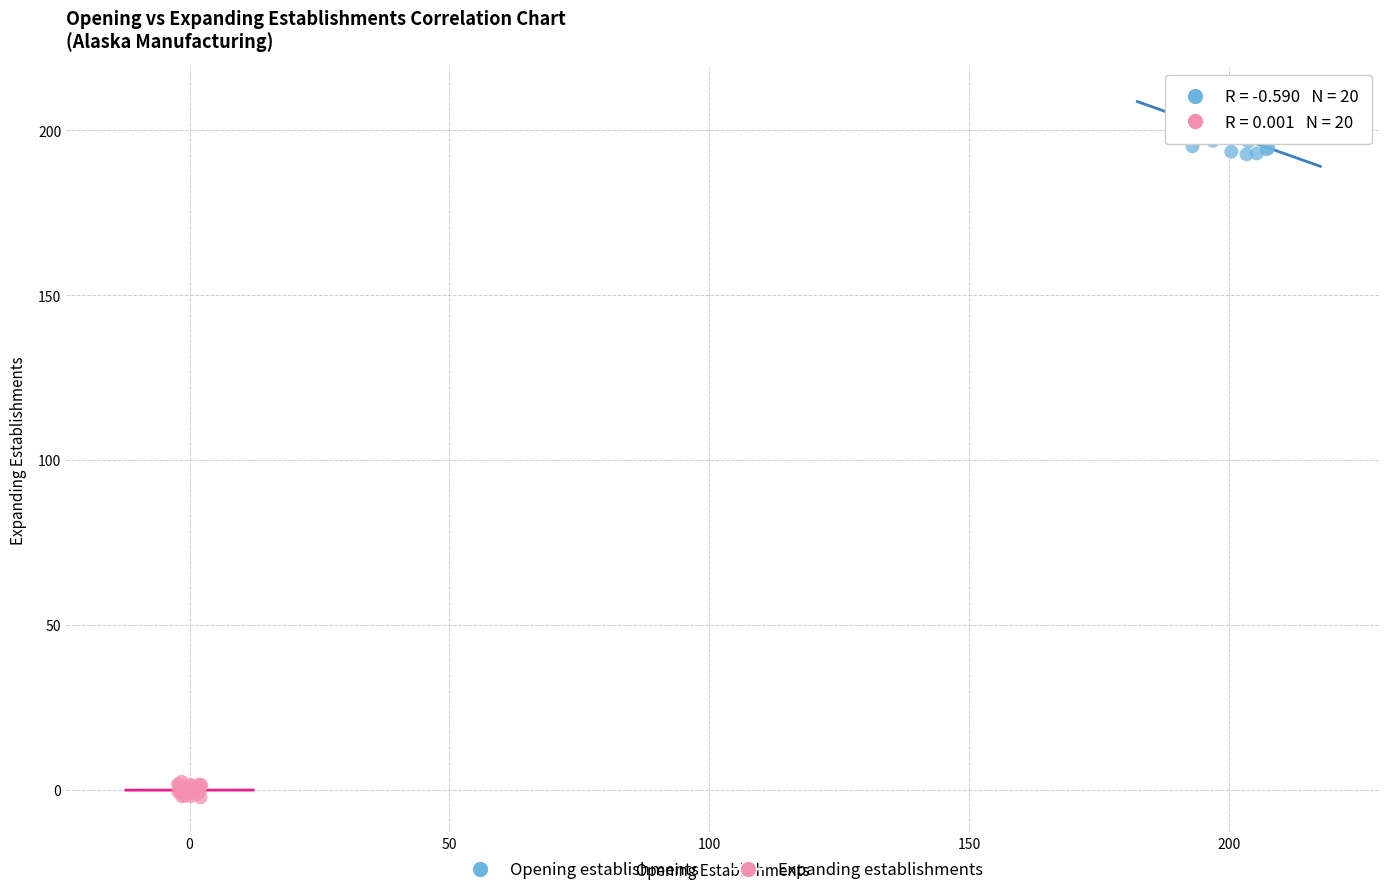

Which series reaches the minimum Y coordinate?

Expanding establishments